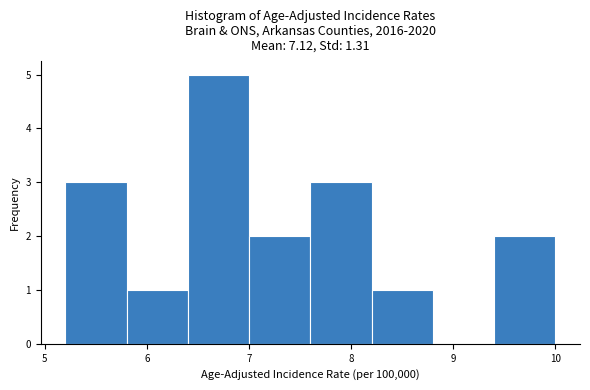

How tall is the bar that spans 5.8 to 6.4 on the x-axis? The values are not printed on the chart, so give them approximately, as read against the axis.

1